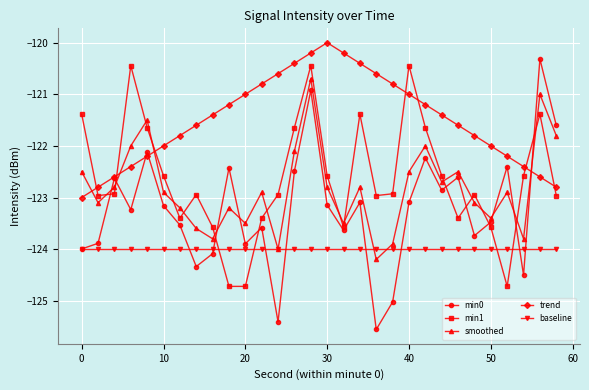

How many times do trend and min1 cross each other?

7